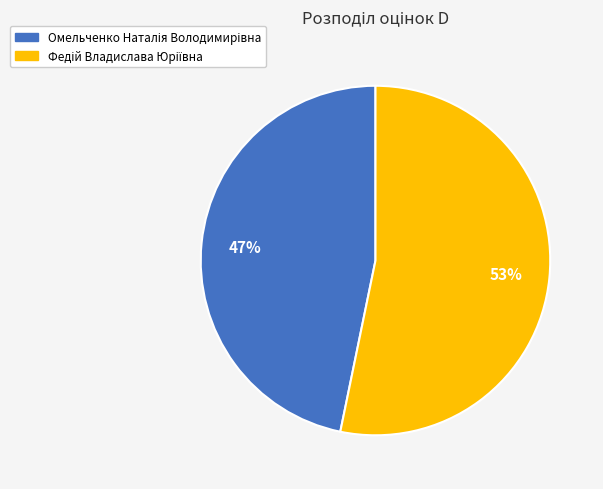

To the nearest percent, what is the difference between the largest and smallest slice percentages?

6%